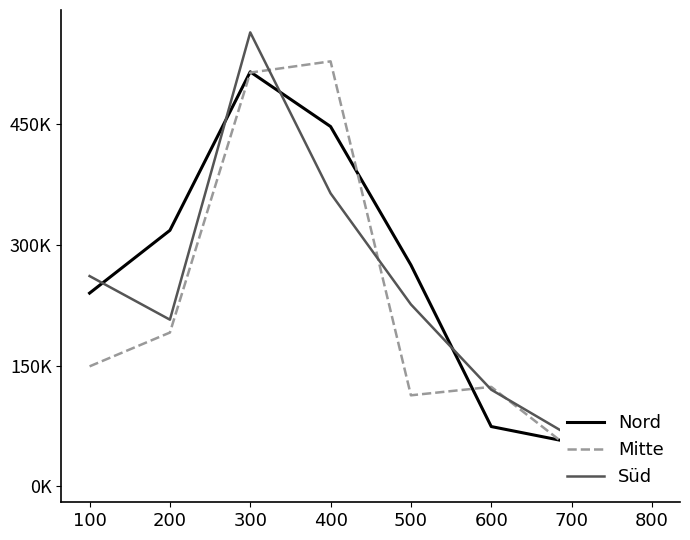

Between which two adjacent categories do Nord and Mitte first intersect?

300 and 400